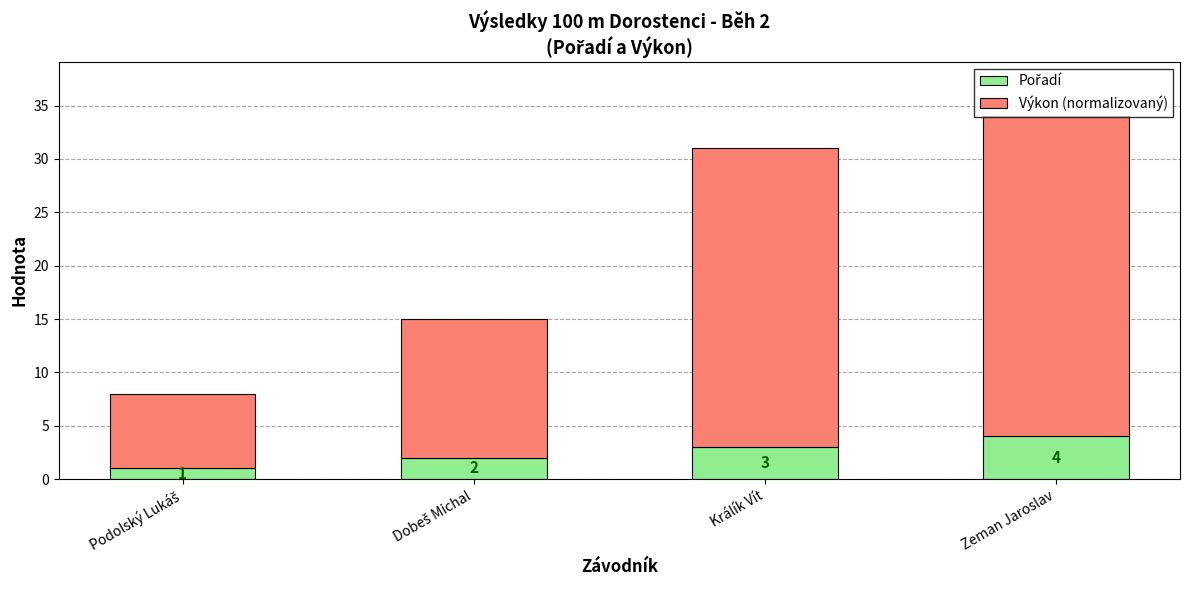

At which category is the sum across all series the highest?

Zeman Jaroslav